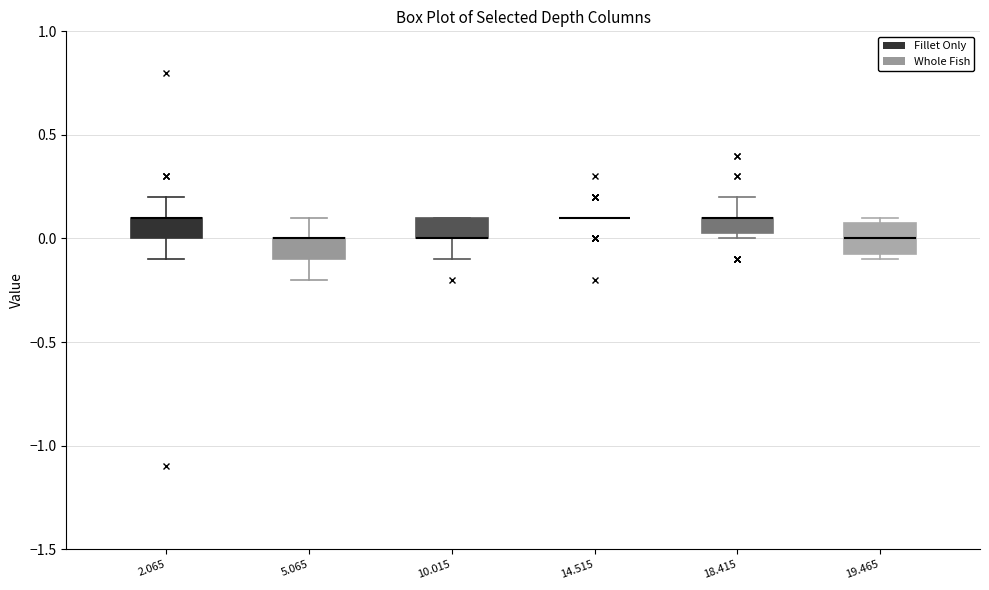

Reading left to right, transcribe this box plot: for each box, give where its median line is, the range the box spans, and where its two whiskers end, as read against the y-axis. The values are not printed on the chart, so give them approximately, as read against the axis.

2.065: median 0.10 (drawn on the box's upper edge), box 0.00 to 0.10, whiskers -0.10 to 0.20
5.065: median 0.00 (drawn on the box's upper edge), box -0.10 to 0.00, whiskers -0.20 to 0.10
10.015: median 0.00 (drawn on the box's lower edge), box 0.00 to 0.10, whiskers -0.10 to 0.10
14.515: box collapsed to a line at 0.10, whiskers 0.10 to 0.10
18.415: median 0.10 (drawn on the box's upper edge), box 0.05 to 0.10, whiskers 0.00 to 0.20
19.465: median 0.00, box -0.05 to 0.10, whiskers -0.10 to 0.10 (just above the box's upper edge)